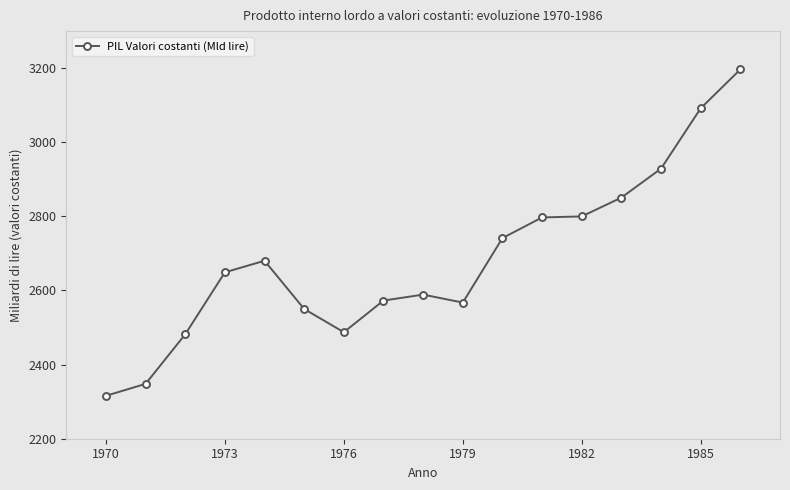

What is the value of the 17th point from the left?

3196.6